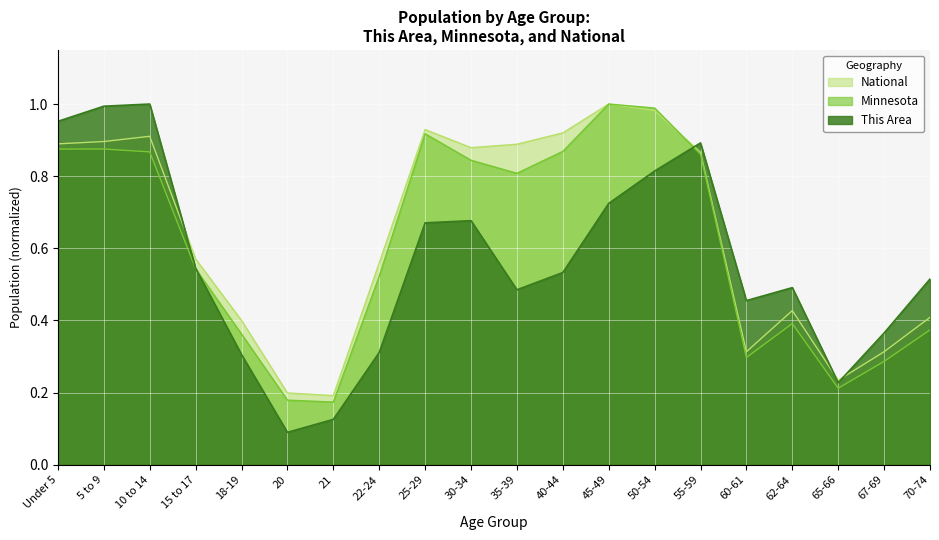

What is the label of the 6th point from the right?

55-59